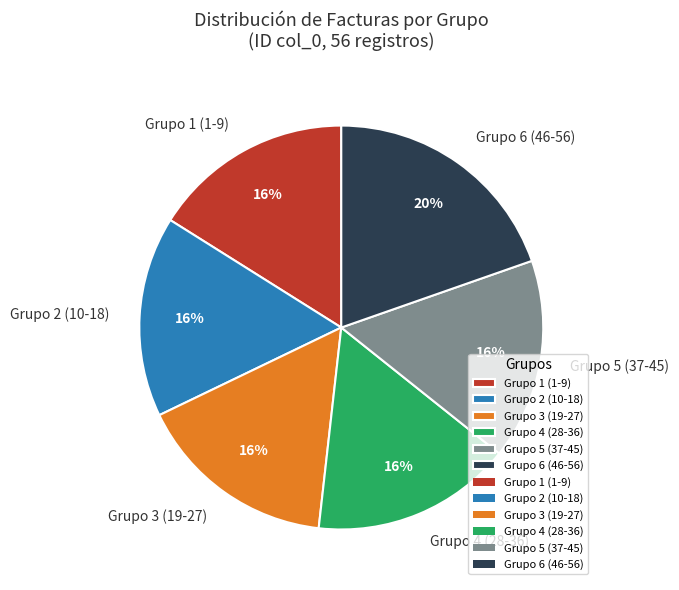

Between Grupo 5 (37-45) and Grupo 6 (46-56), which is larger?

Grupo 6 (46-56)